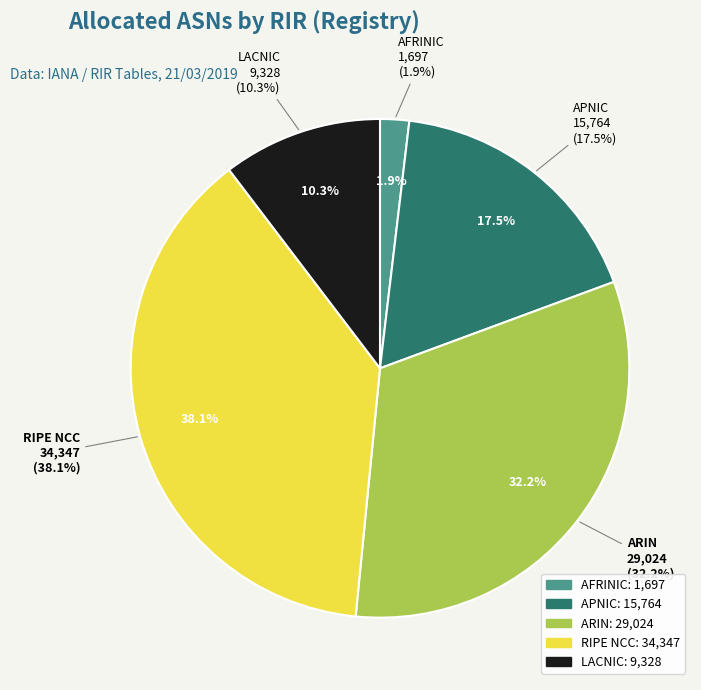

Combined, do arin and apnic account for over 50%?

No